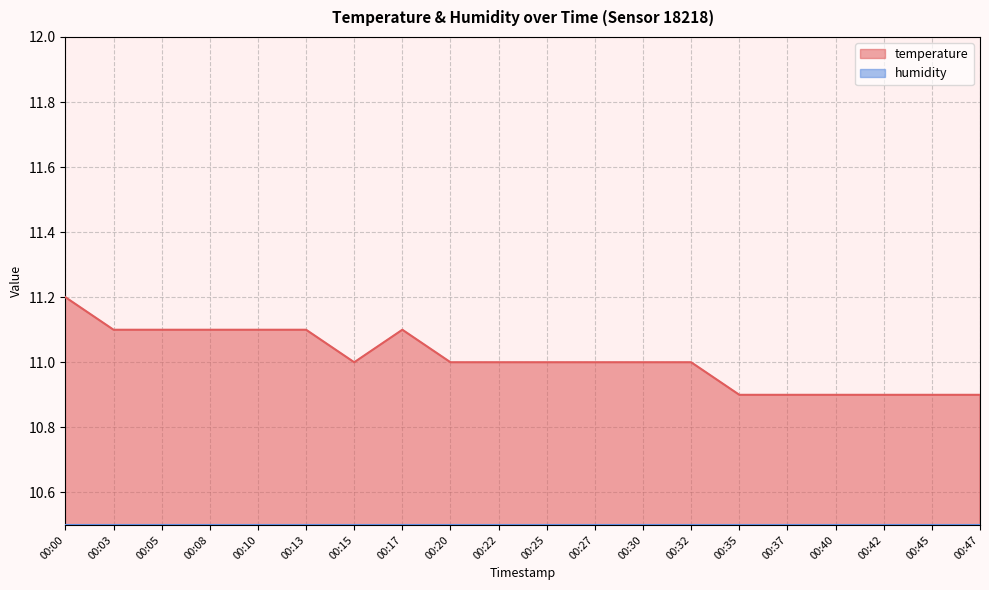

List the labels in order of value, largest first.

00:00, 00:03, 00:05, 00:08, 00:10, 00:13, 00:17, 00:15, 00:20, 00:22, 00:25, 00:27, 00:30, 00:32, 00:35, 00:37, 00:40, 00:42, 00:45, 00:47